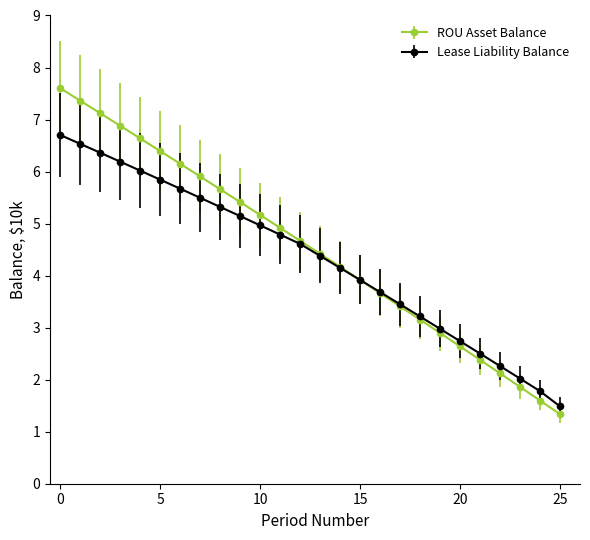

Rank the series by their maximum value, from lowest to highest.

Lease Liability Balance, ROU Asset Balance